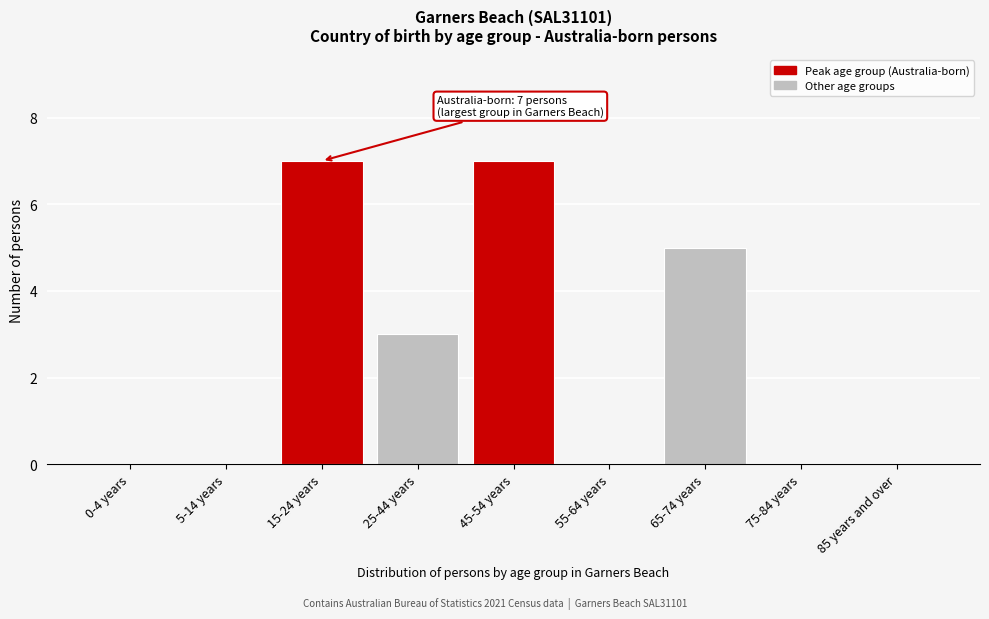

Reading left to right, what are all the values shown in this chart?

0-4 years=0	5-14 years=0	15-24 years=7	25-44 years=3	45-54 years=7	55-64 years=0	65-74 years=5	75-84 years=0	85 years and over=0